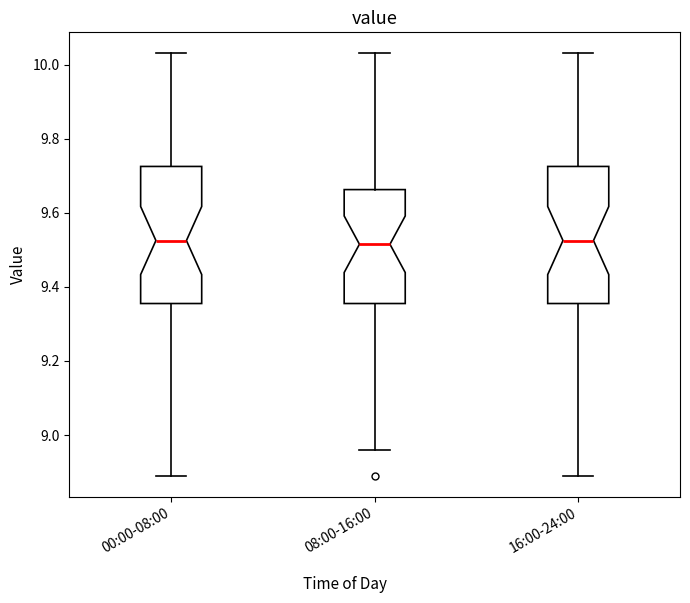

Reading left to right, read every box against the y-axis: the position of its median line, the range the box covers, and the ends of its whiskers. The values are not printed on the chart, so give them approximately, as read against the axis.

00:00-08:00: median 9.52, box 9.36 to 9.72, whiskers 8.90 to 10.04
08:00-16:00: median 9.52, box 9.36 to 9.66, whiskers 8.96 to 10.04
16:00-24:00: median 9.52, box 9.36 to 9.72, whiskers 8.90 to 10.04